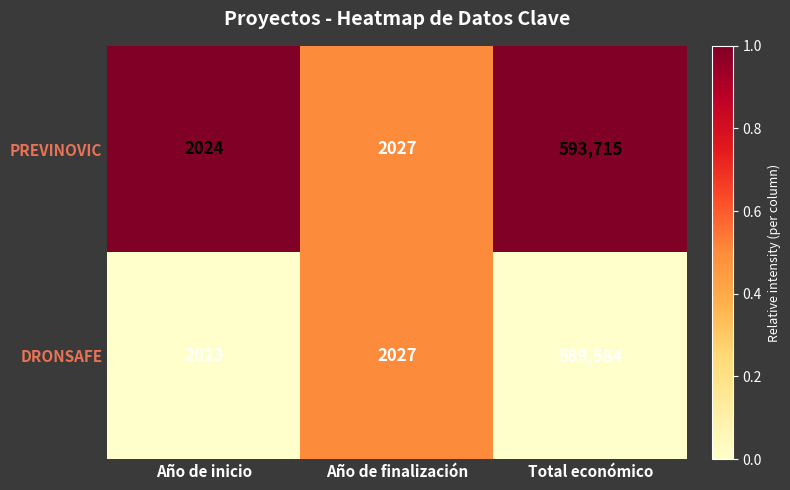

How many data points does each series have?

3